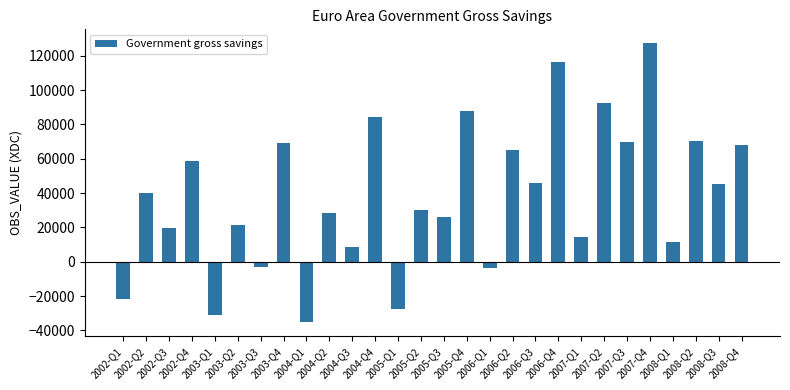

What is the maximum value shown in the chart?

127318.0